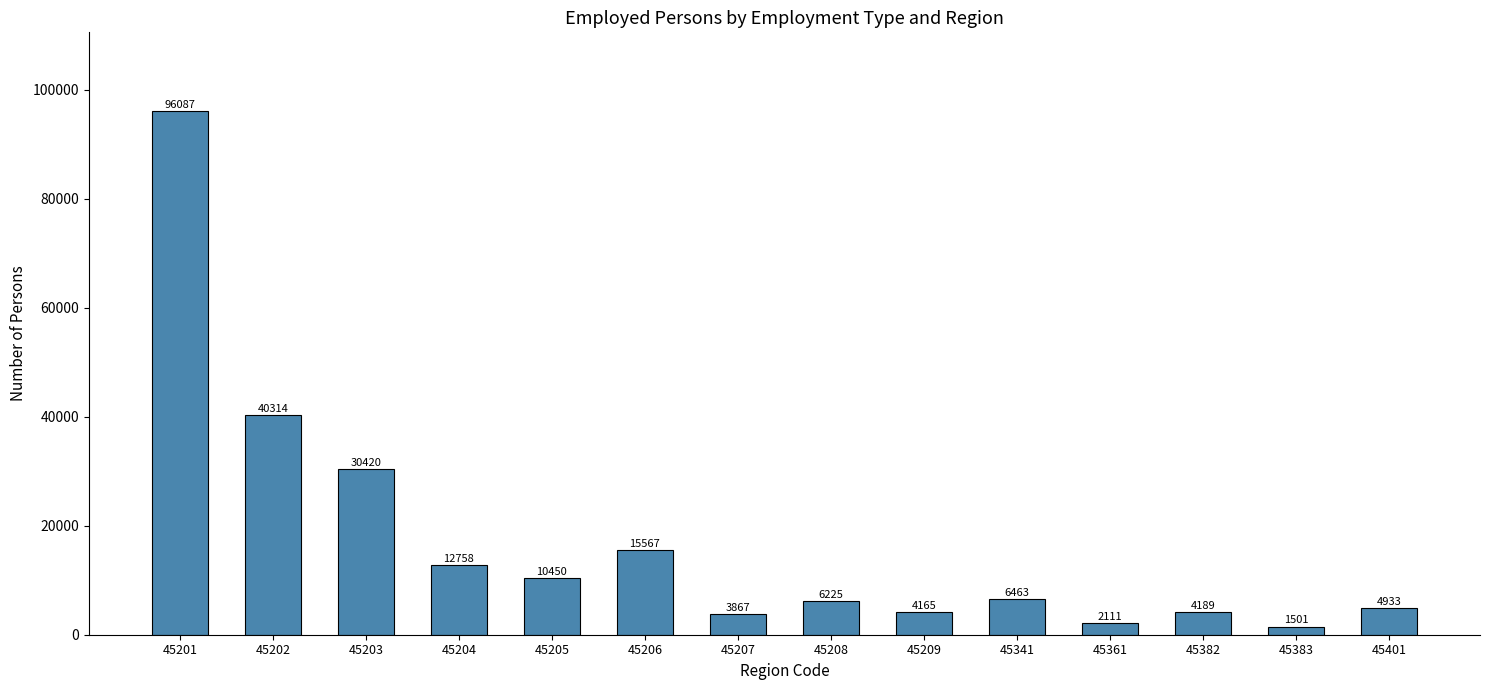

What is the difference between the values at 45202 and 45383?

38813